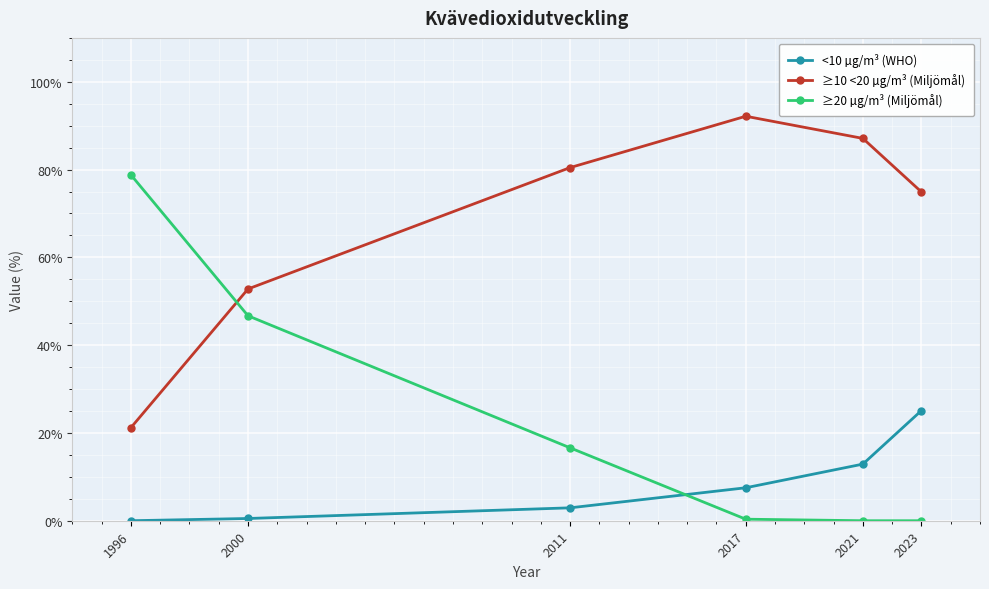

Which series has the widest spread of values?

≥20 µg/m³ (Miljömål)